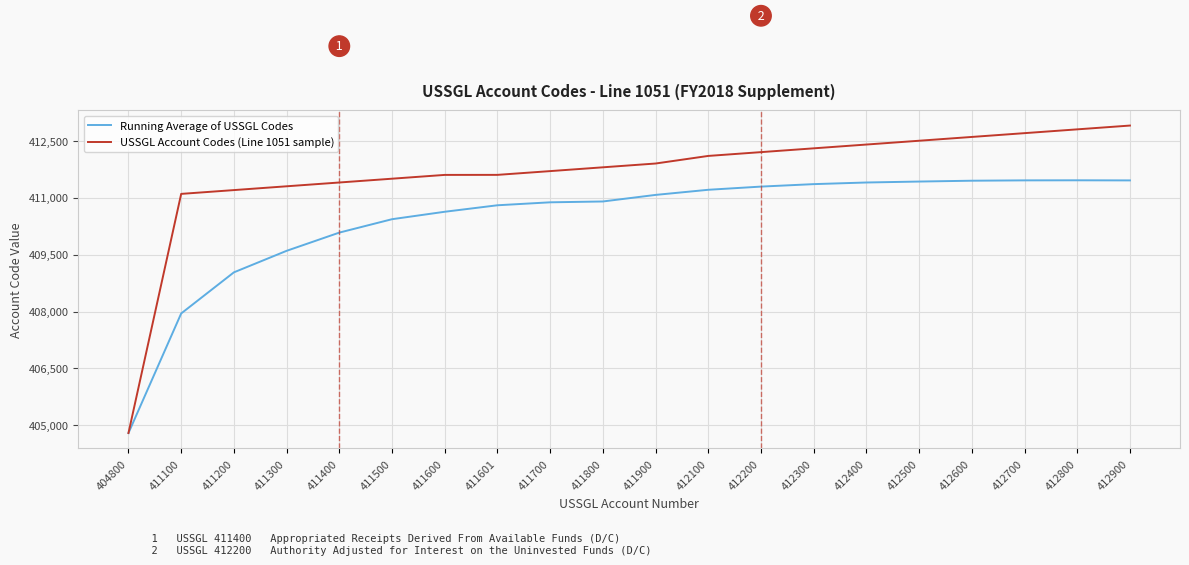

Which series has the widest spread of values?

USSGL Account Codes (Line 1051 sample)